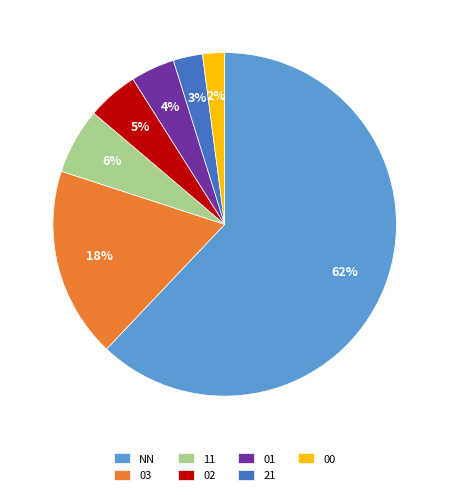

Count the number of slices in the pie.

7